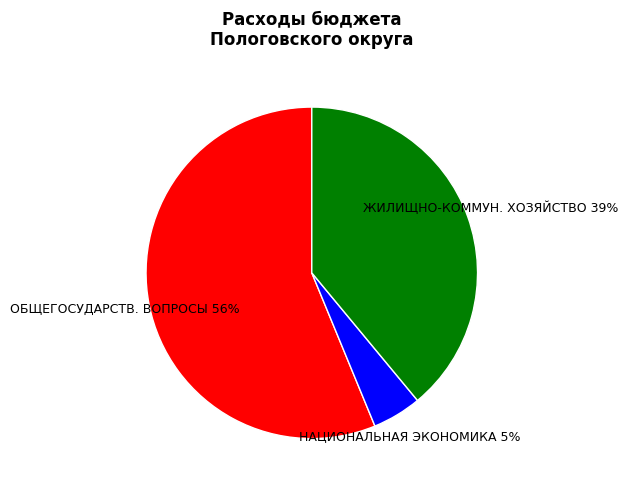

How many slices are in this pie chart?

3